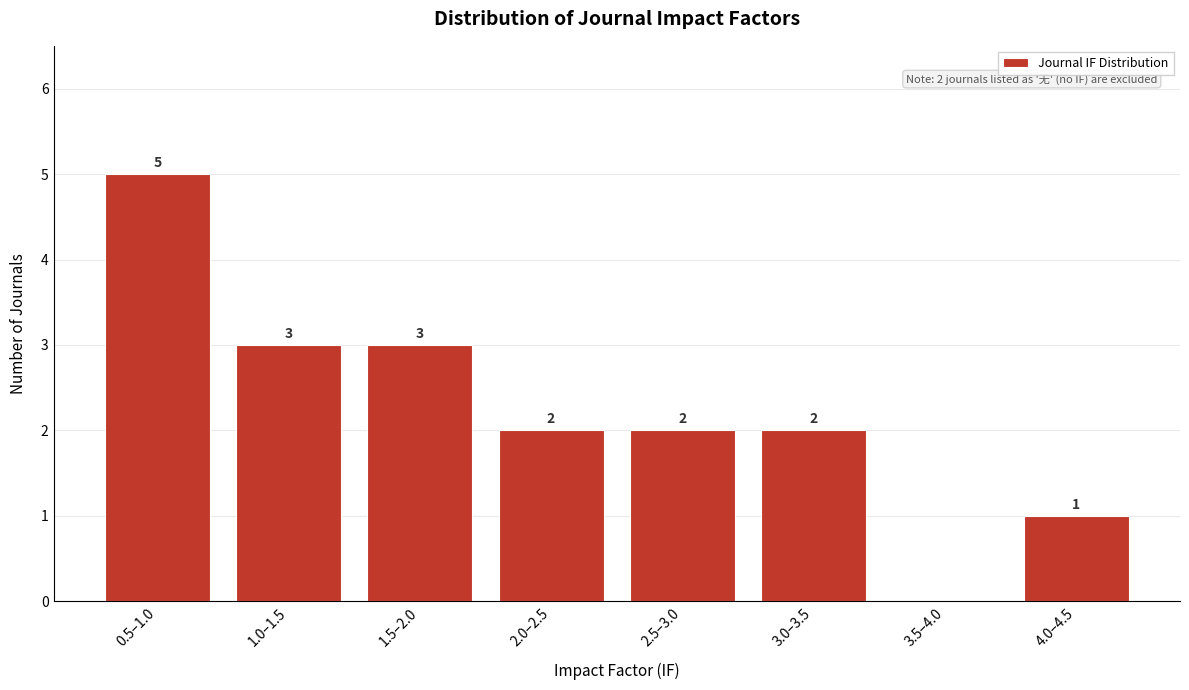

Reading left to right, transcribe all the data shown in this chart.

0.5–1.0=5	1.0–1.5=3	1.5–2.0=3	2.0–2.5=2	2.5–3.0=2	3.0–3.5=2	3.5–4.0=0	4.0–4.5=1